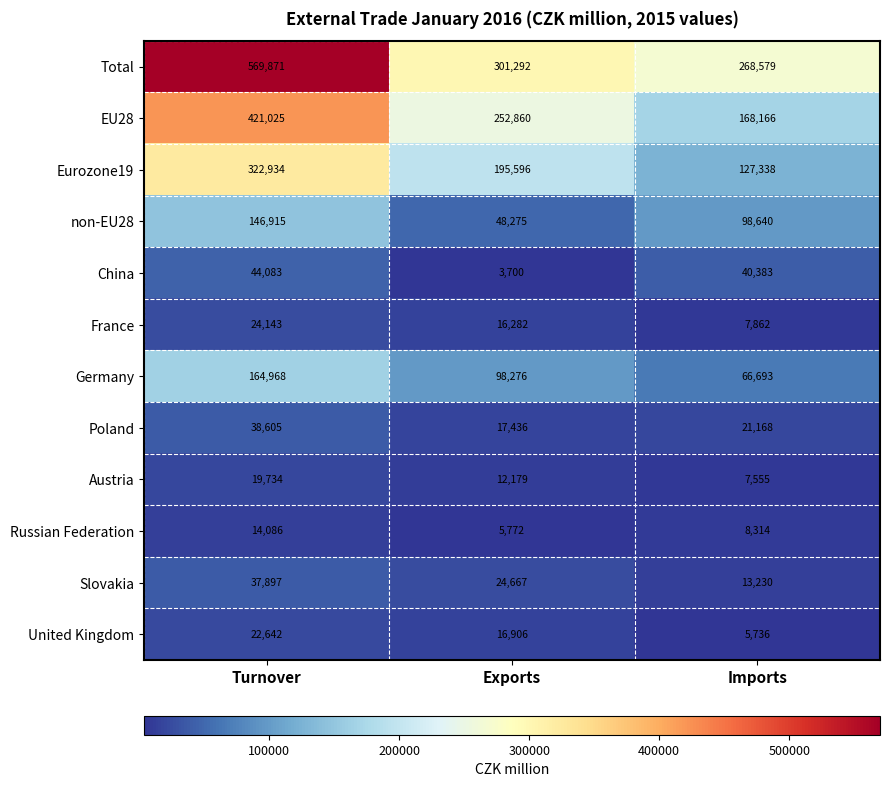

What is the sum of the United Kingdom values at Imports and Exports?

22642